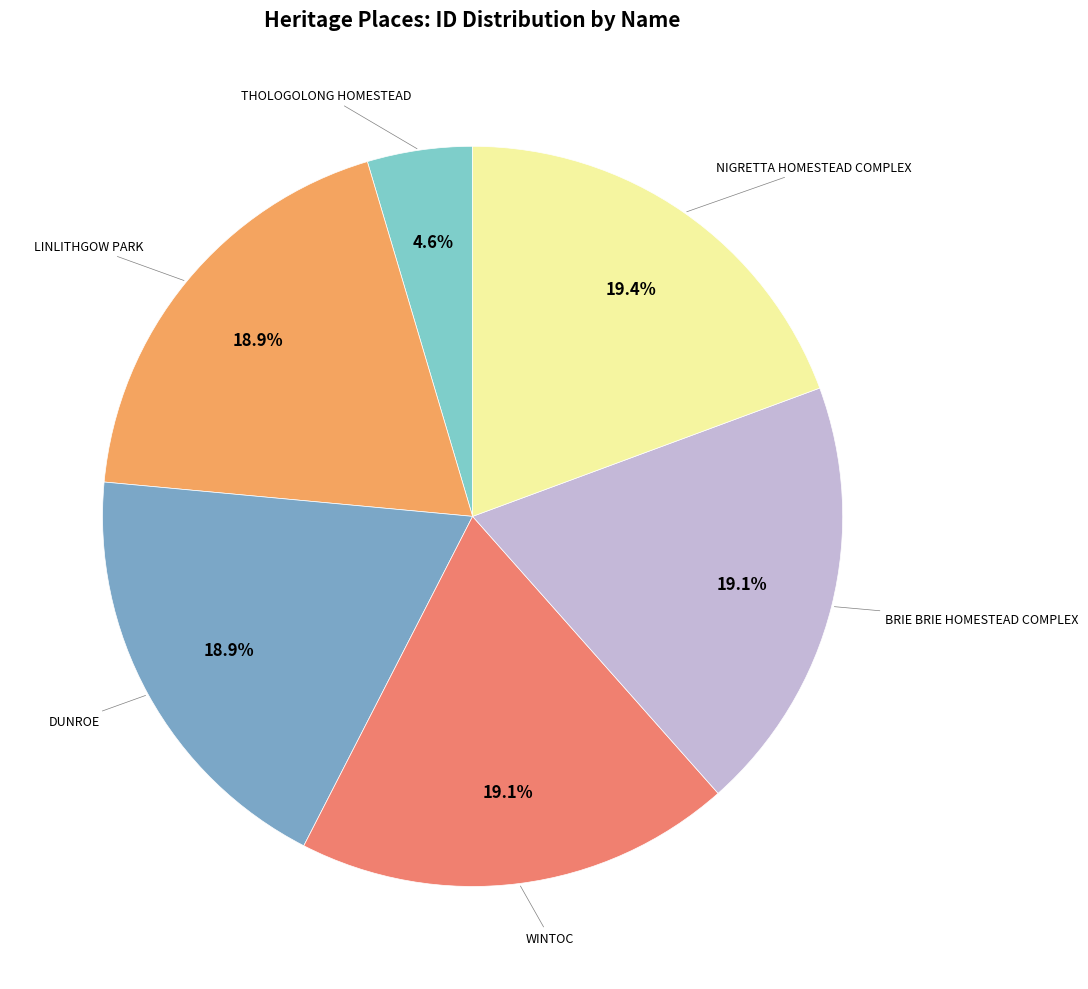

Combined, do LINLITHGOW PARK and BRIE BRIE HOMESTEAD COMPLEX account for over 50%?

No